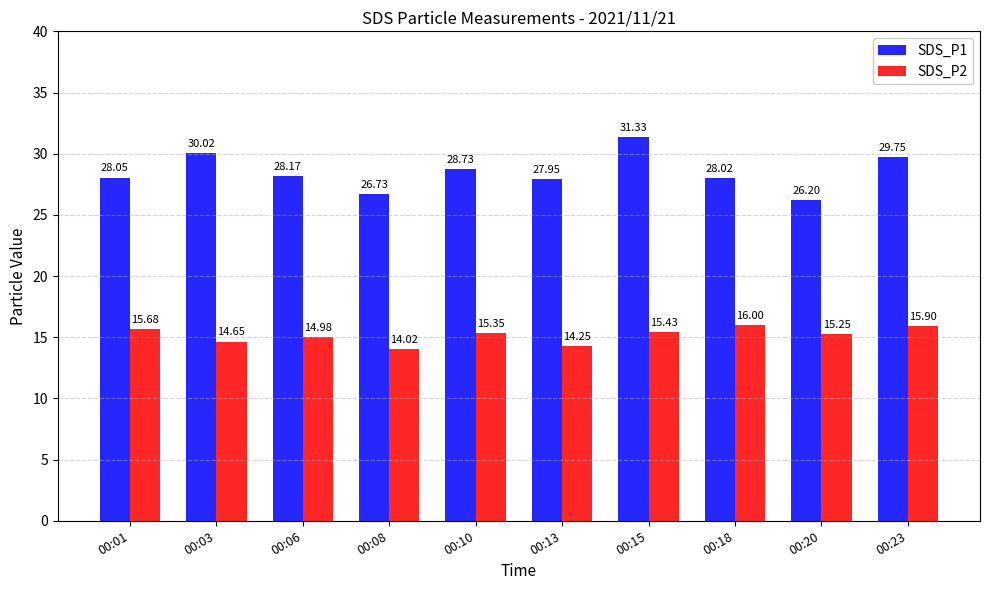

What is the highest value of the SDS_P1 series?

31.3